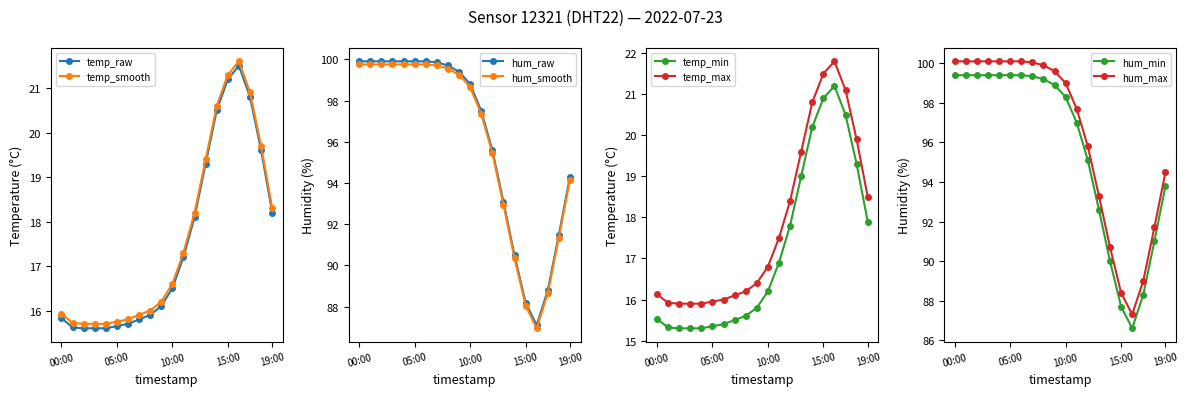

The temperature series shows 5.9 at 24:00. True or false?

False